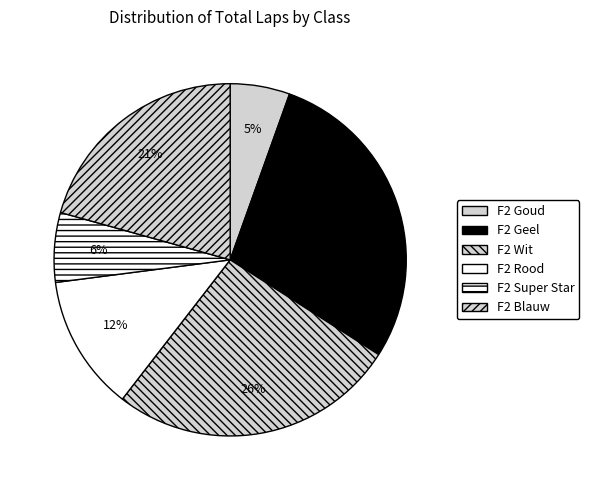

To the nearest percent, what percentage of the pie is F2 Goud?

5%